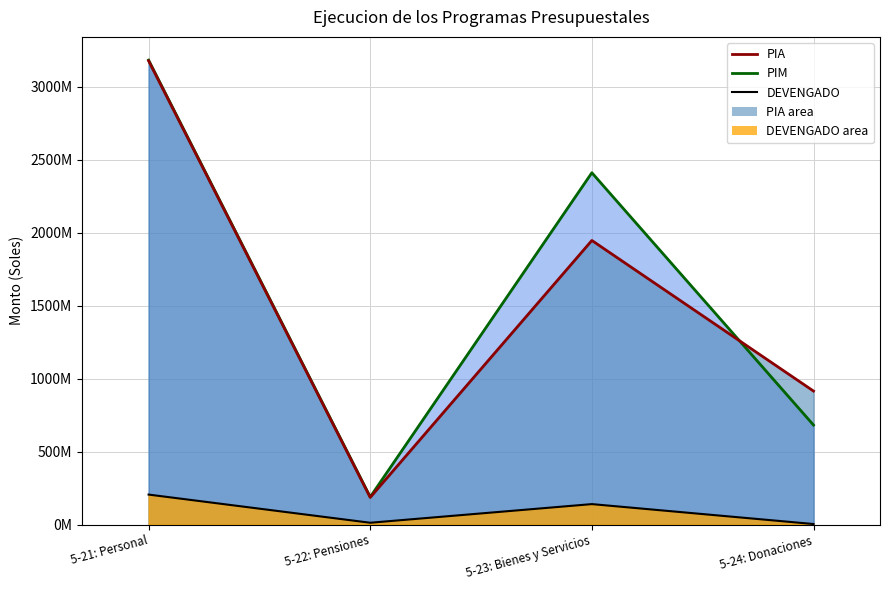

Which category has the highest value across all series?

5-21: Personal